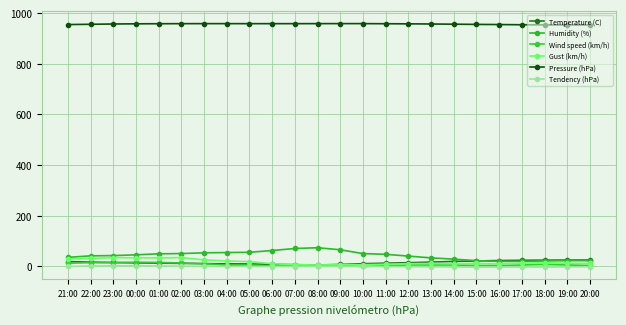

What are all the series names shown in the legend?

Temperature (C), Humidity (%), Wind speed (km/h), Gust (km/h), Pressure (hPa), Tendency (hPa)